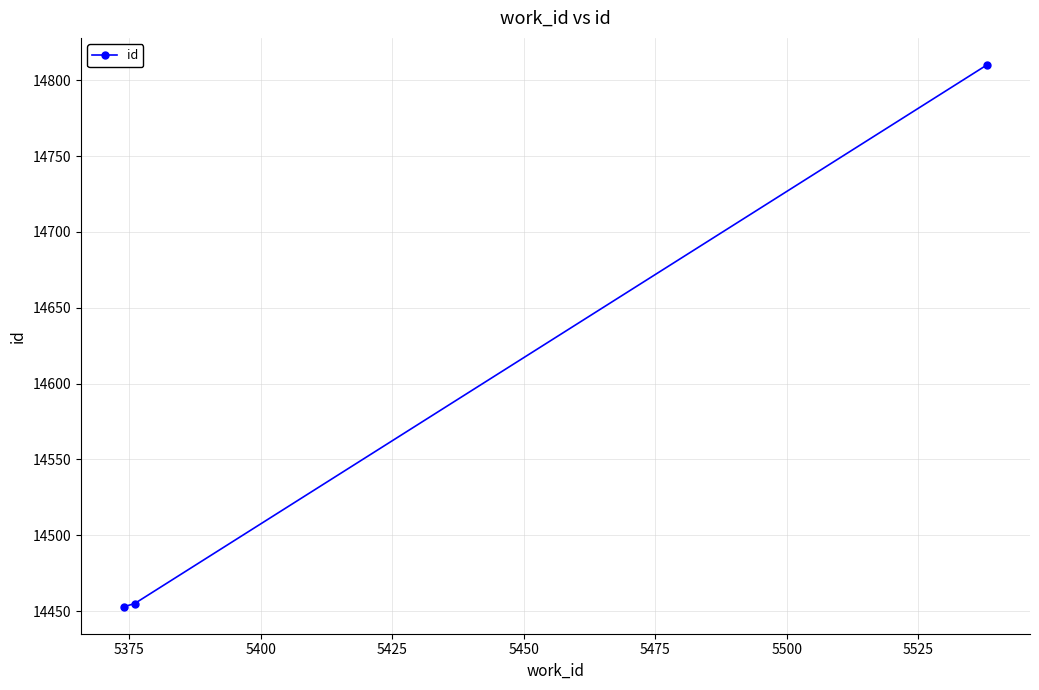

What is the maximum value shown in the chart?

14810